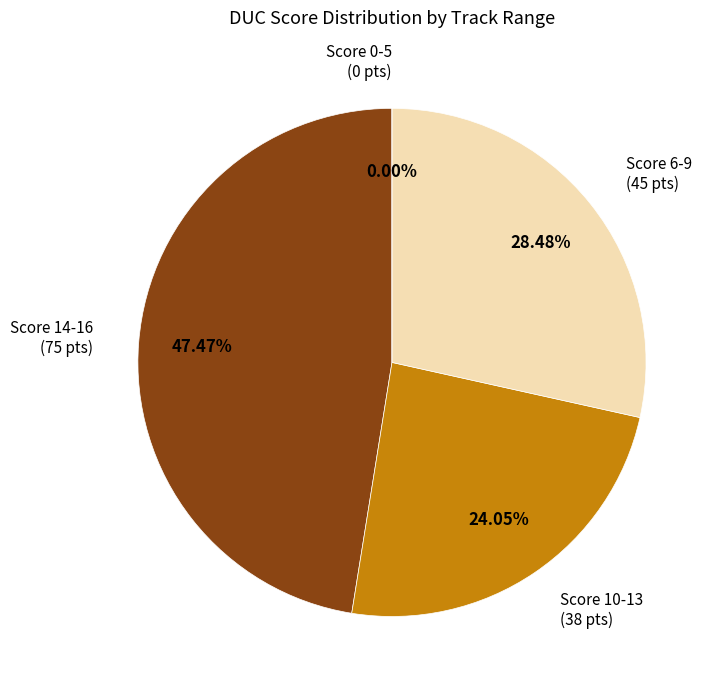

Is there any slice that represents more than half of the pie?

No